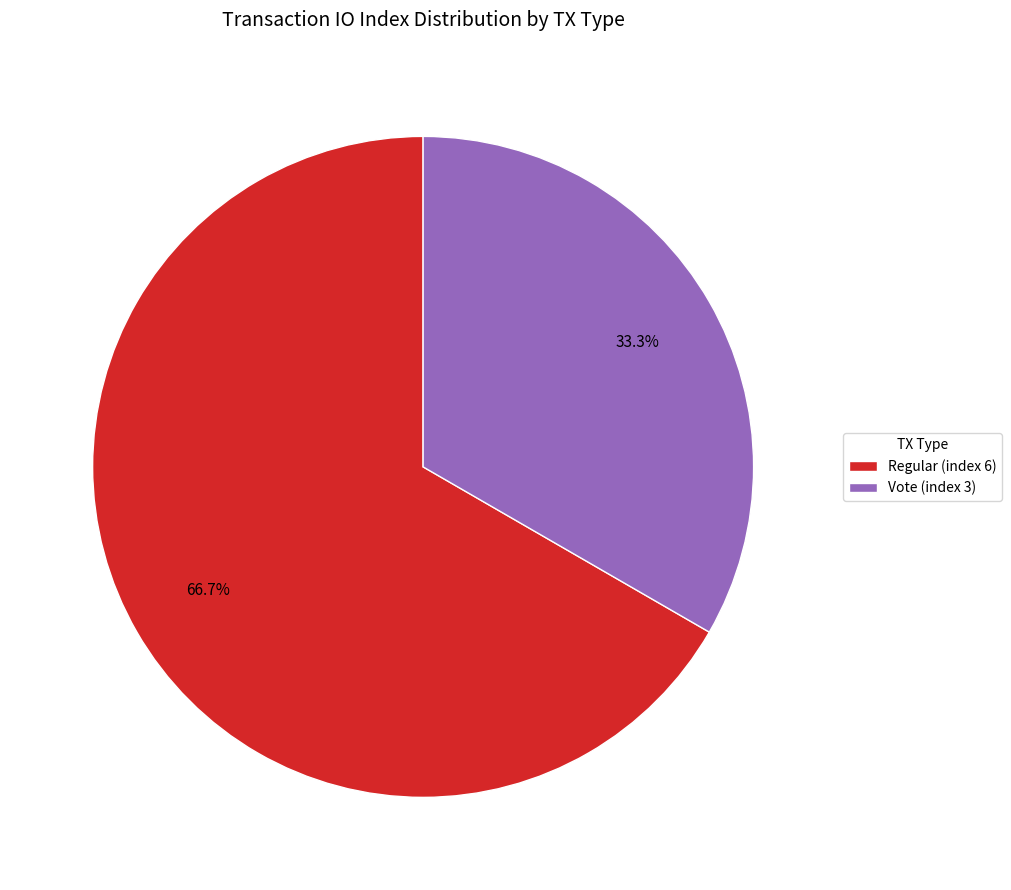

What percentage is NOT represented by Regular (index 6)?

33.3%